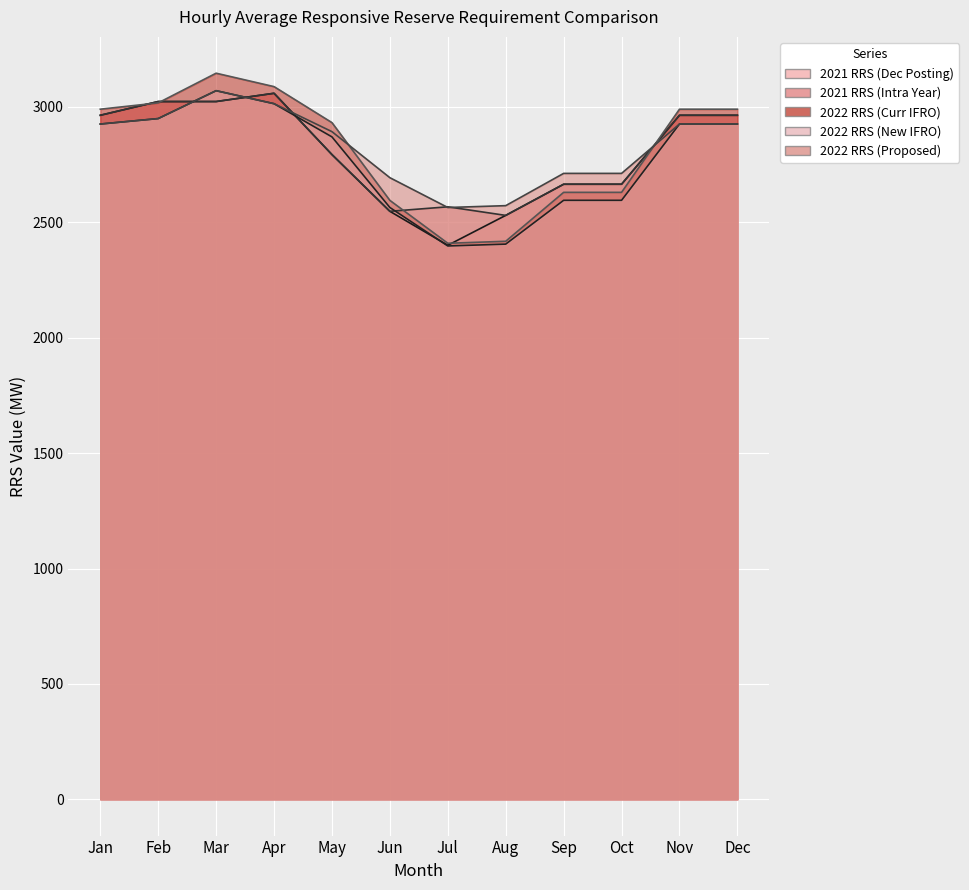

How many lines are shown in the chart?

5